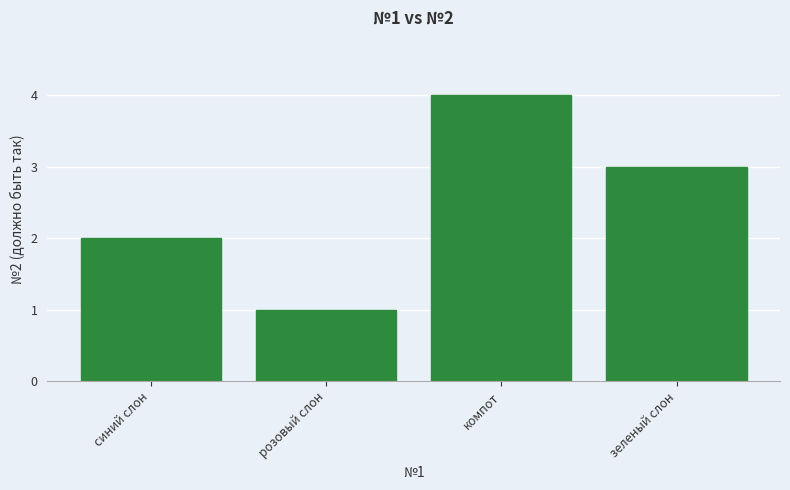

The value at розовый слон is 1. True or false?

True